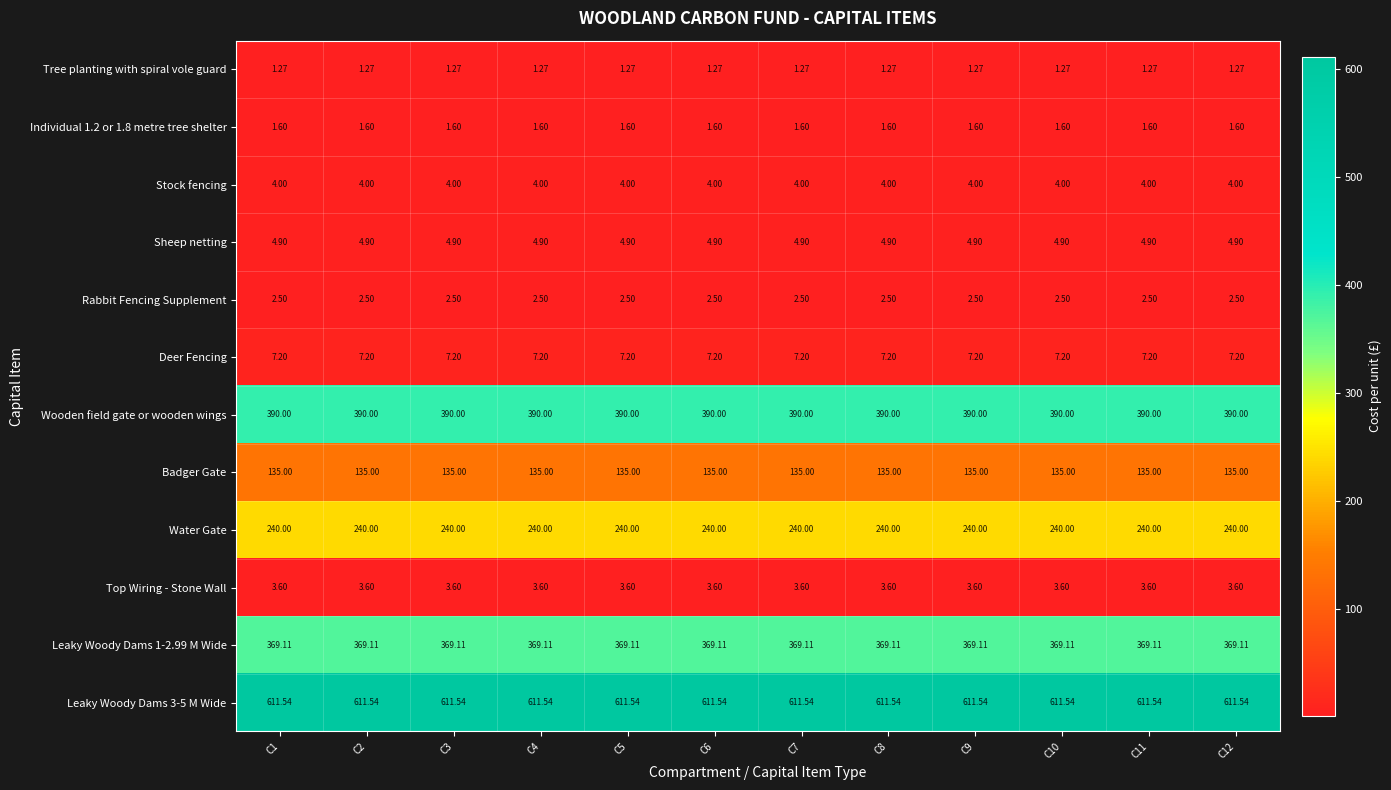

At which category is the sum across all series the highest?

C1